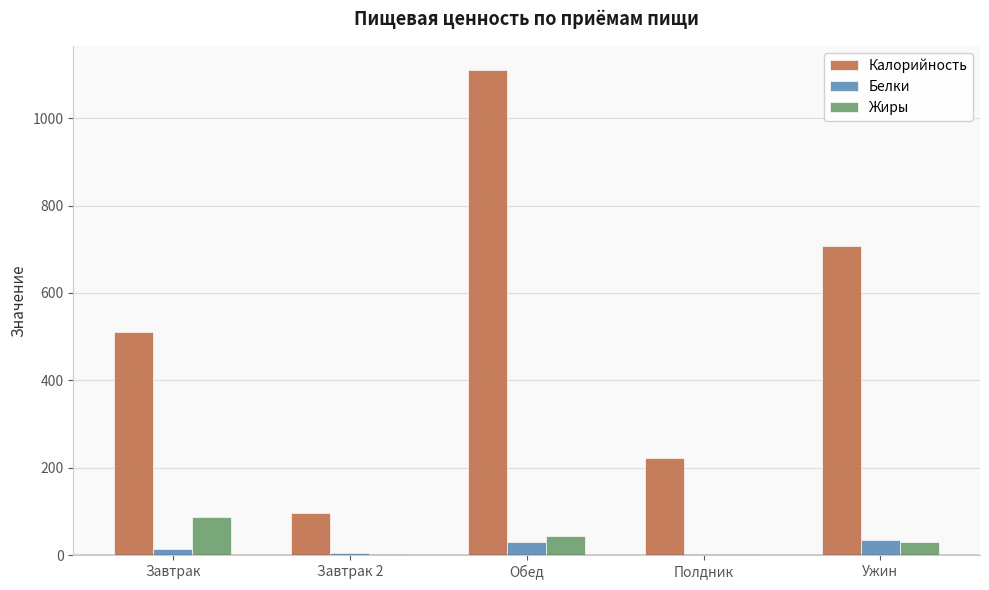

Which series has the largest total across all categories?

Калорийность